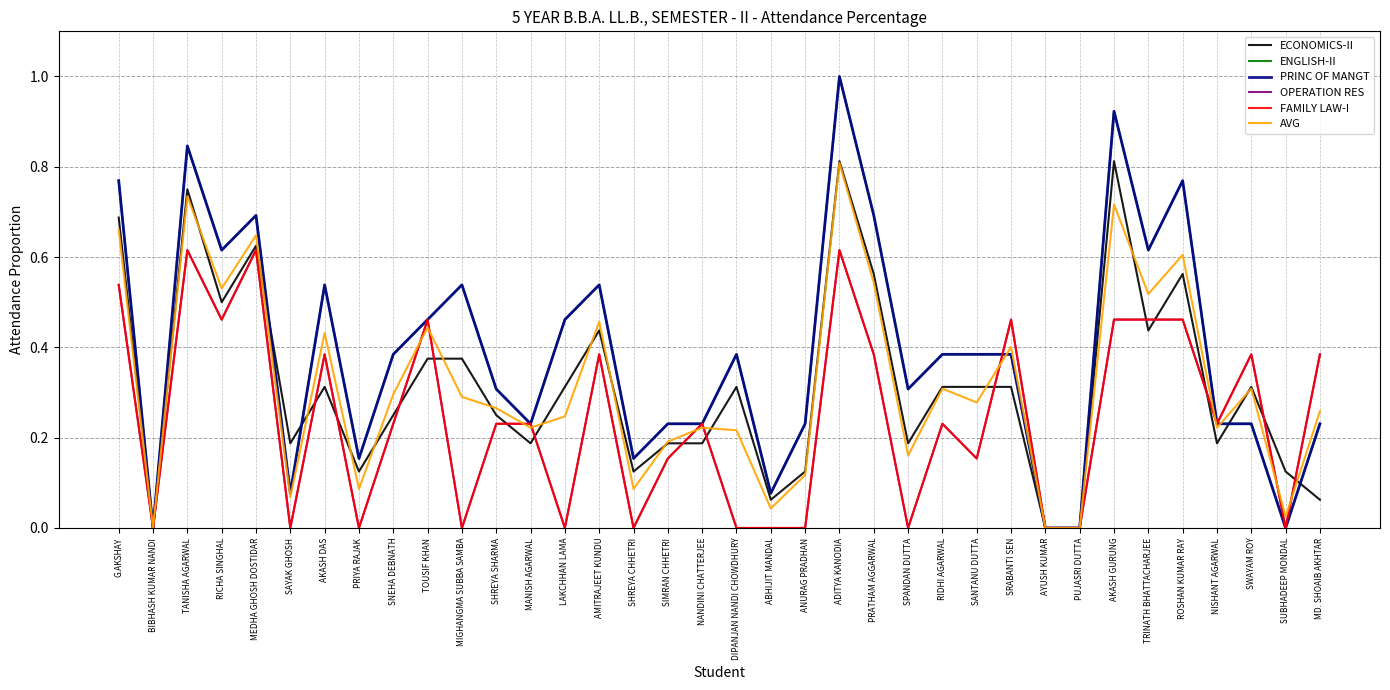

Does the chart display data point markers on the line(s)?

No